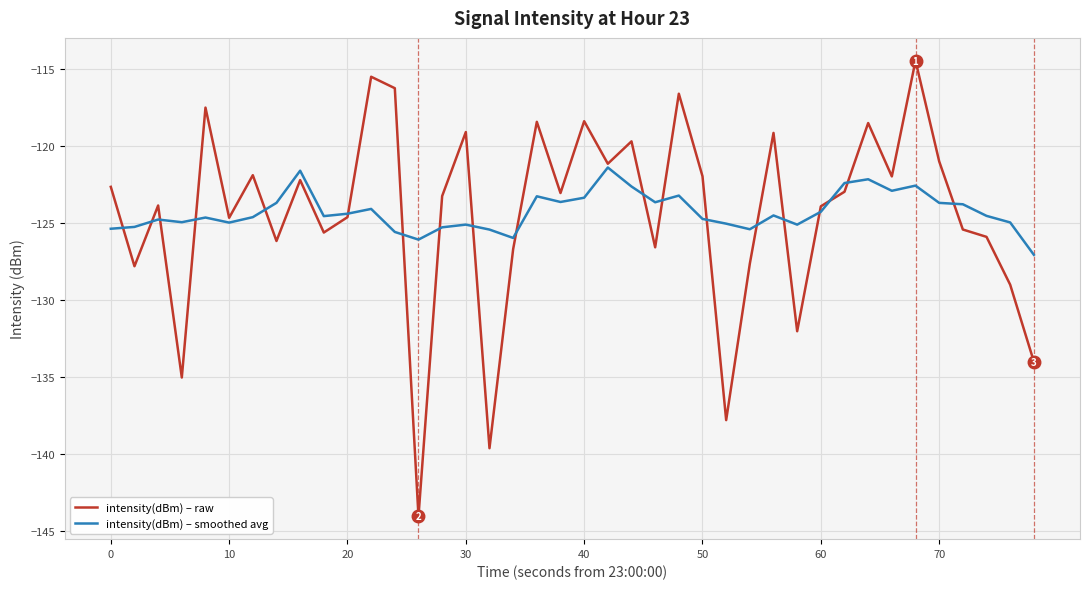

Rank the series by their maximum value, from highest to lowest.

intensity(dBm) – raw, intensity(dBm) – smoothed avg